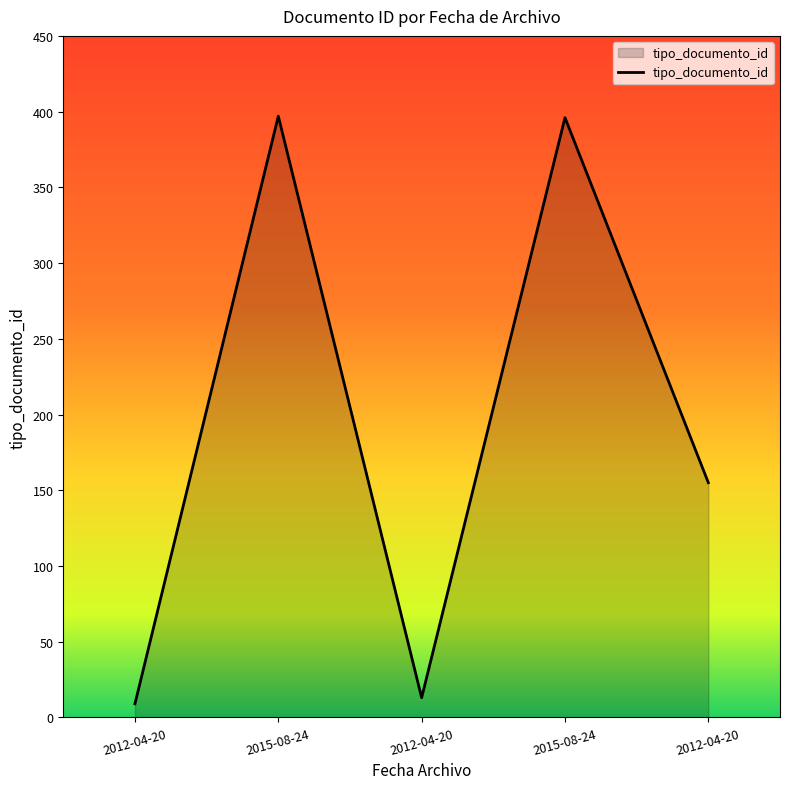

How many values are below 155?

2